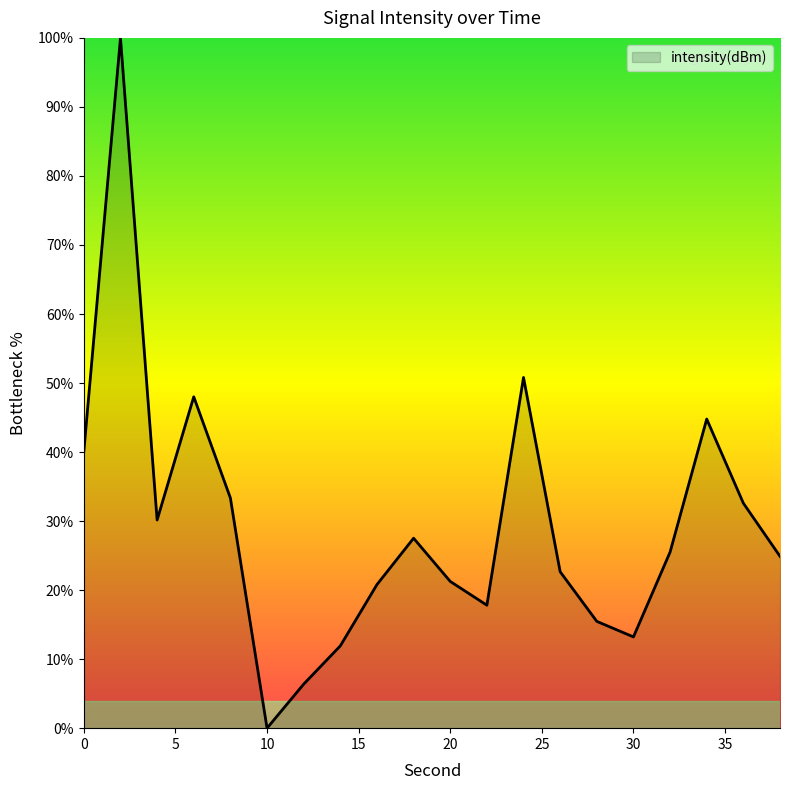

What is the greatest value displayed?

100.0